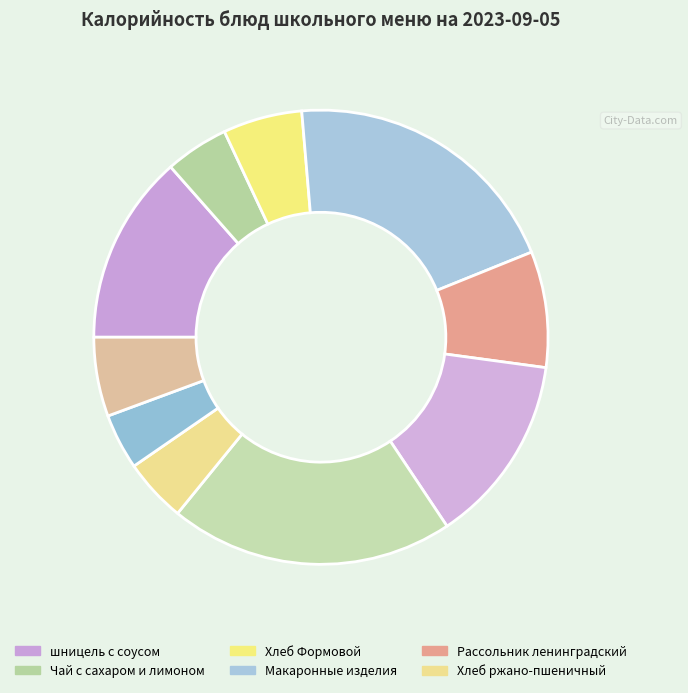

How many slices are in this pie chart?

10